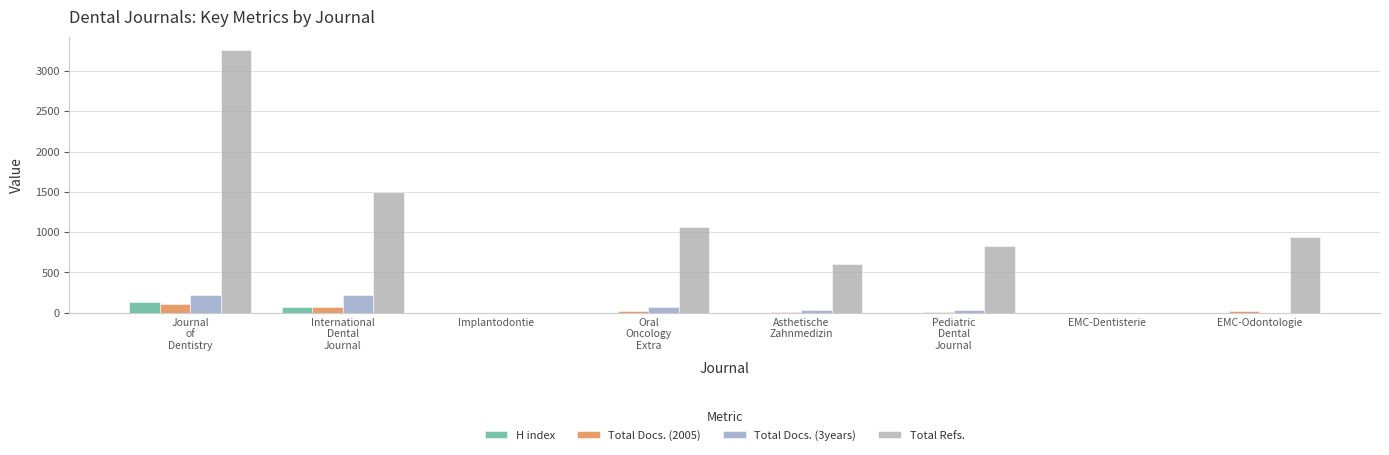

What is the sum of all H index values?

217